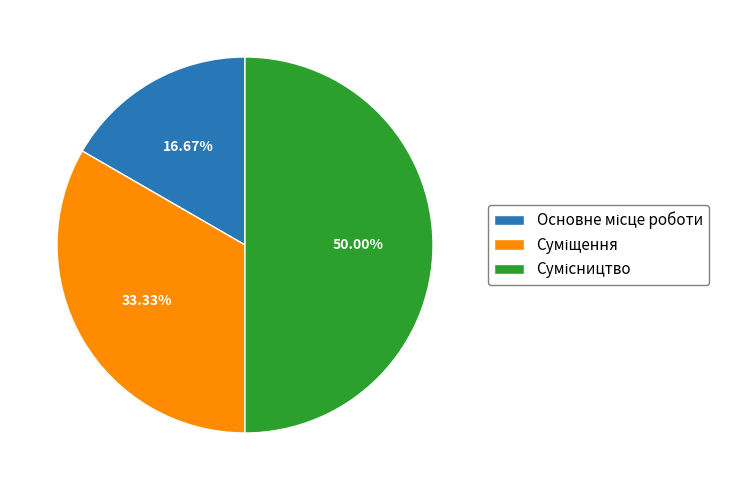

How many slices are in this pie chart?

3